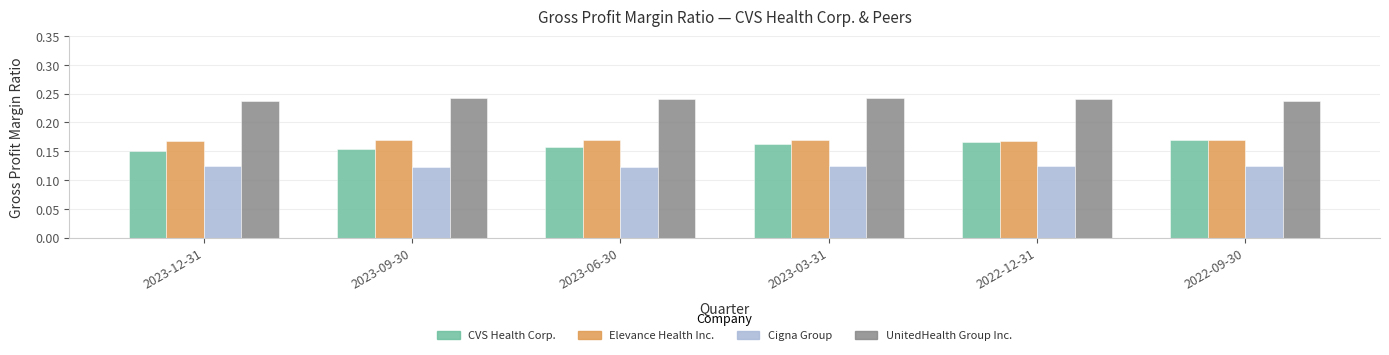

Count the UnitedHealth Group Inc. values in the range 0 to 1.

6